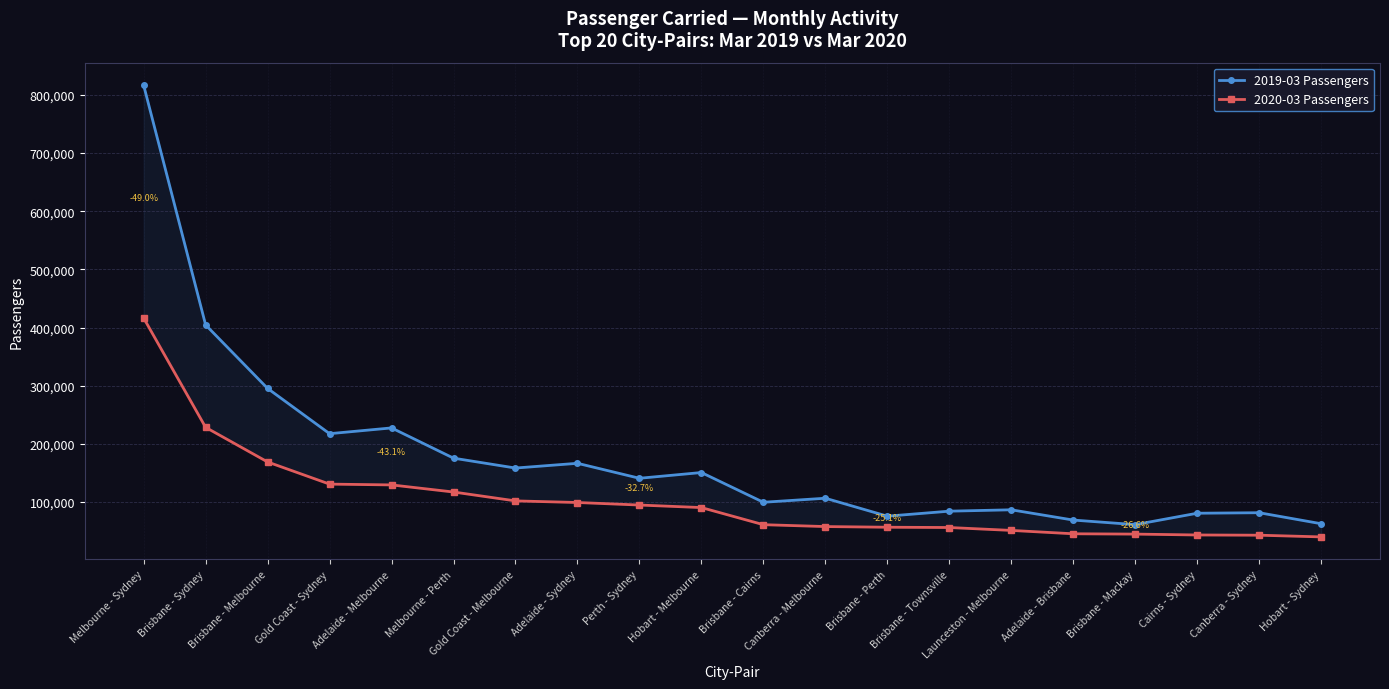

How many data points in 2019-03 Passengers are less than 140867?

10